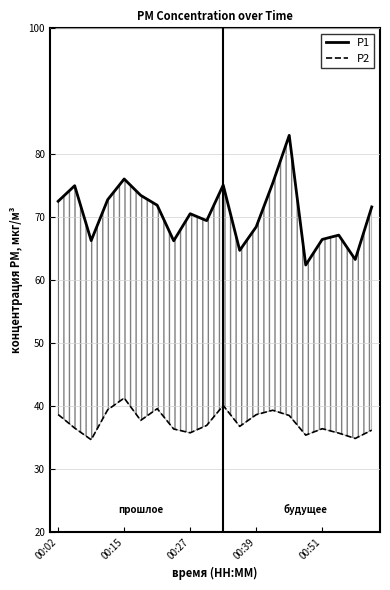

Count the number of data series in this chart.

2